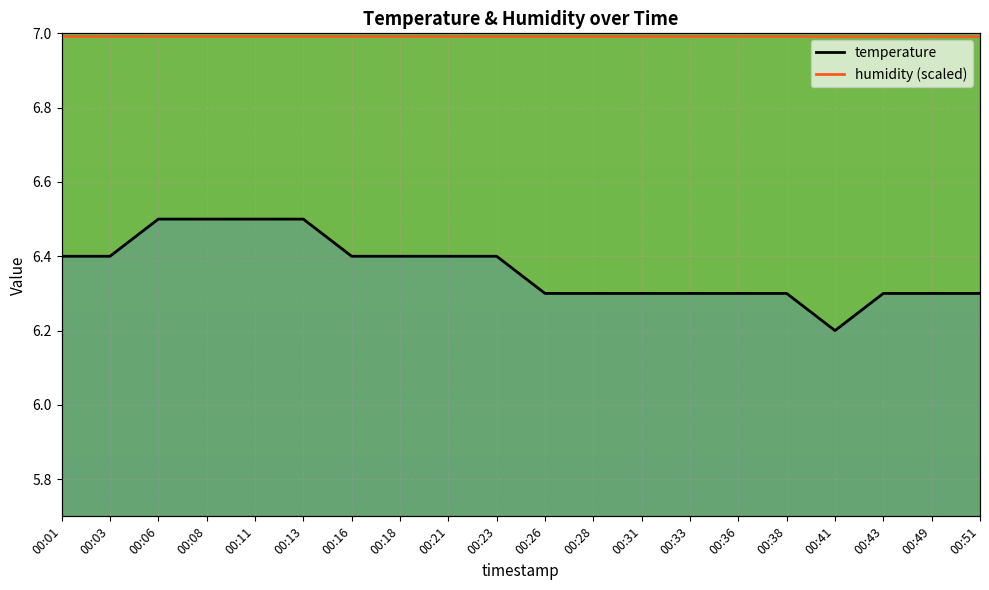

Reading right to left, list all the values displayed in this chart.

00:51=6.3	00:49=6.3	00:43=6.3	00:41=6.2	00:38=6.3	00:36=6.3	00:33=6.3	00:31=6.3	00:28=6.3	00:26=6.3	00:23=6.4	00:21=6.4	00:18=6.4	00:16=6.4	00:13=6.5	00:11=6.5	00:08=6.5	00:06=6.5	00:03=6.4	00:01=6.4